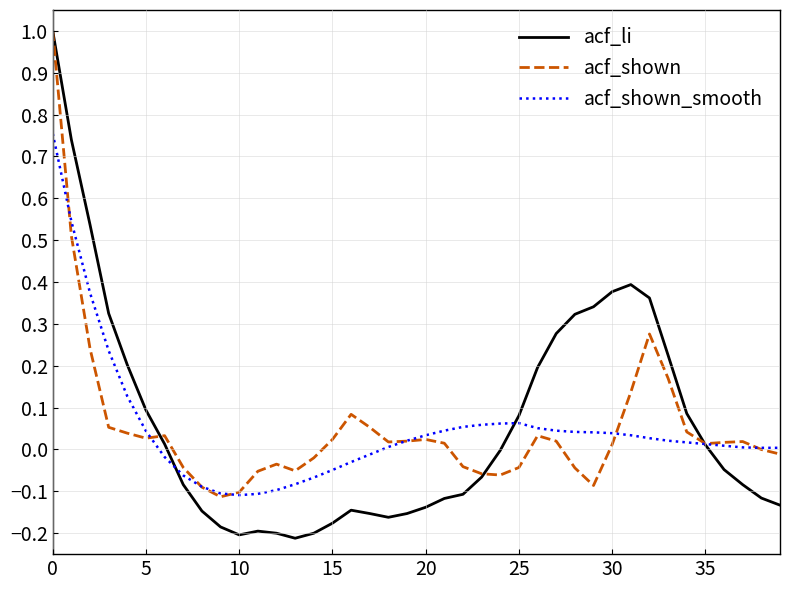

What is the maximum value shown in the chart?

1.0